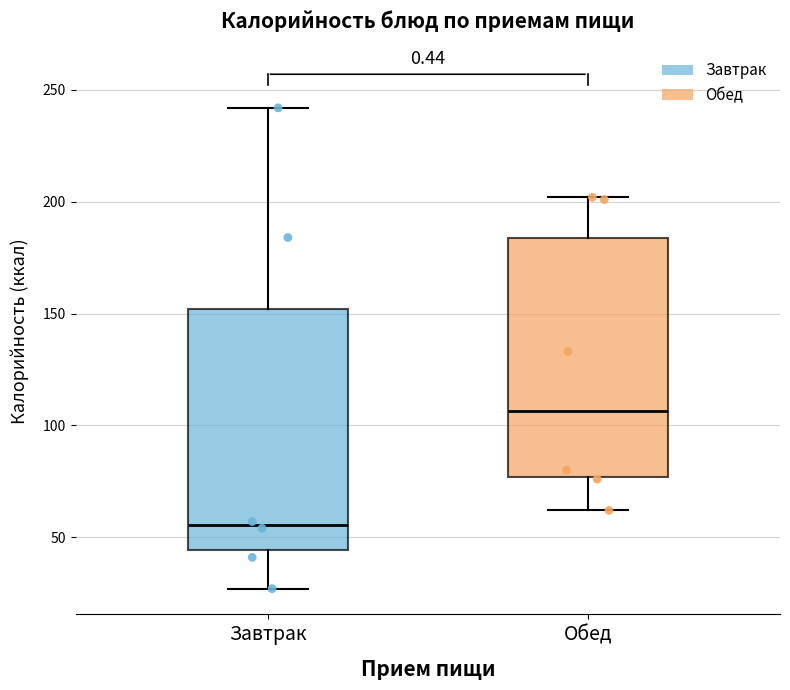

Reading left to right, read every box against the y-axis: the position of its median line, the range the box covers, and the ends of its whiskers. The values are not printed on the chart, so give them approximately, as read against the axis.

Завтрак: median 55, box 45 to 150, whiskers 25 to 240
Обед: median 105, box 75 to 185, whiskers 60 to 200